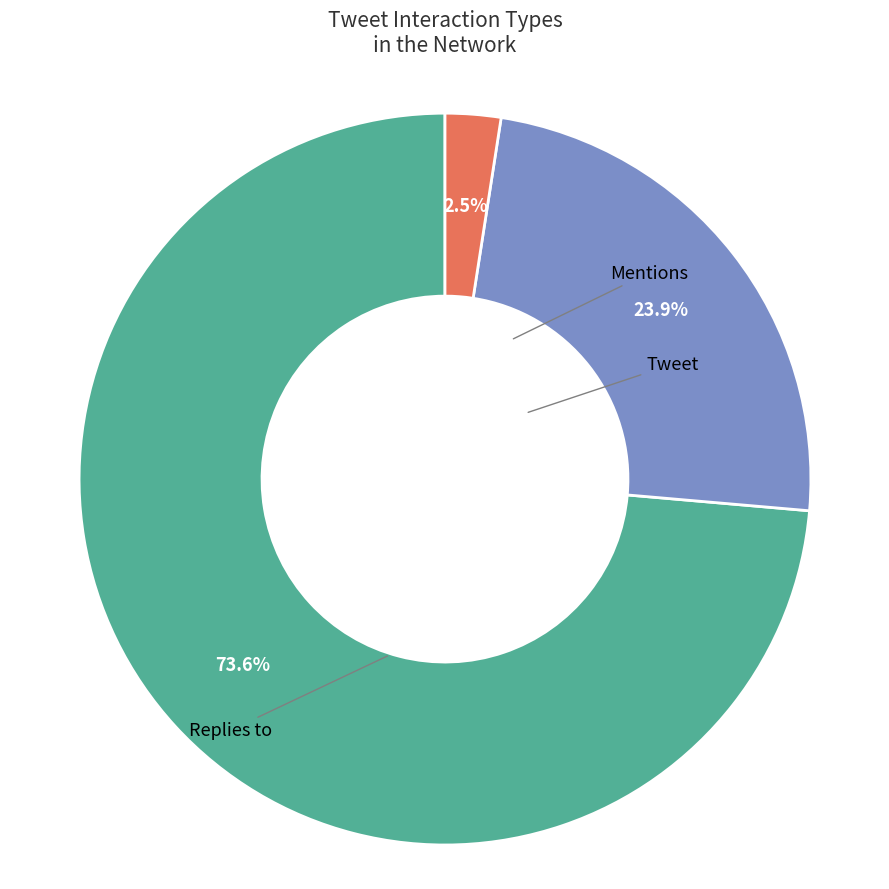

Is there a majority slice in this chart?

Yes